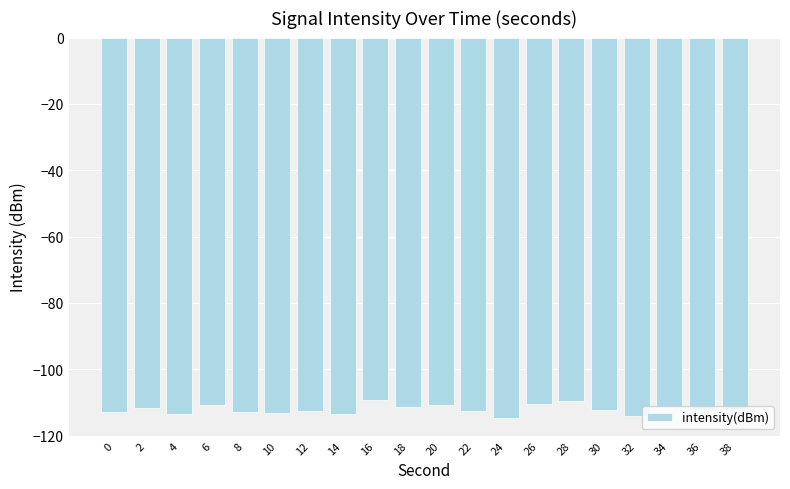

What is the change in value from 14 to 28?

+3.9